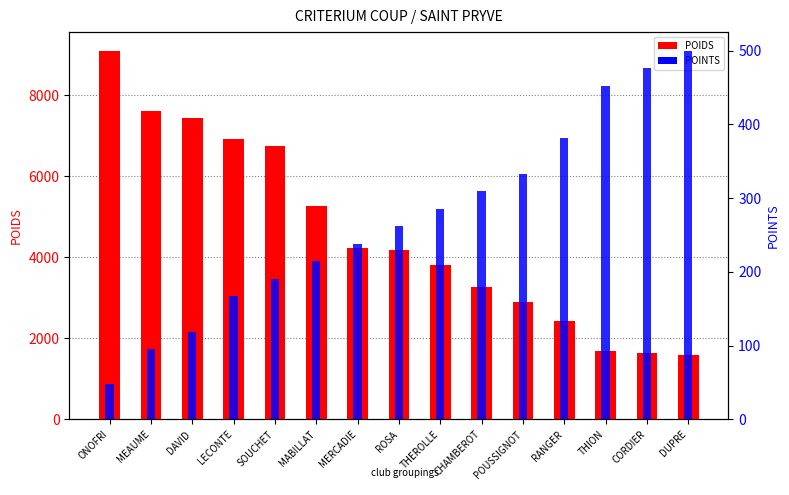

What is the label of the 2nd bar from the left?

MEAUME